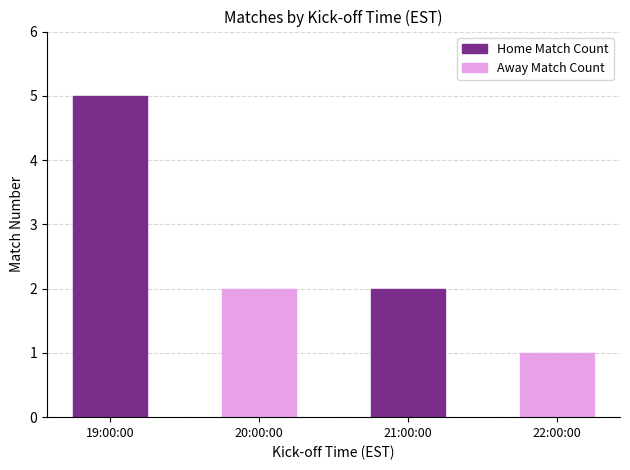

Rank the categories by Away Match Count value from lowest to highest.

21:00:00, 19:00:00